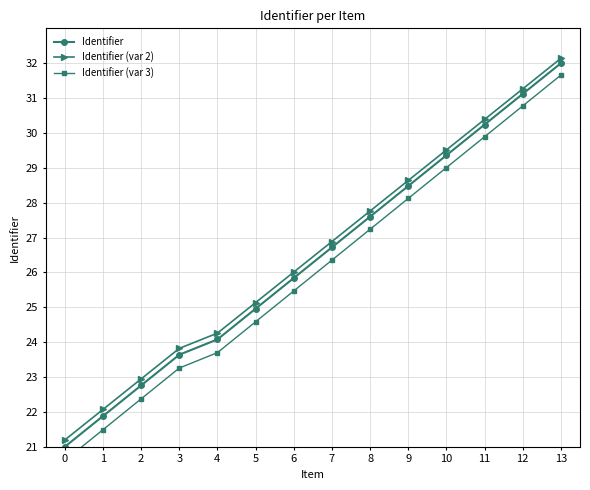

Which series has the largest total across all categories?

Identifier (var 2)